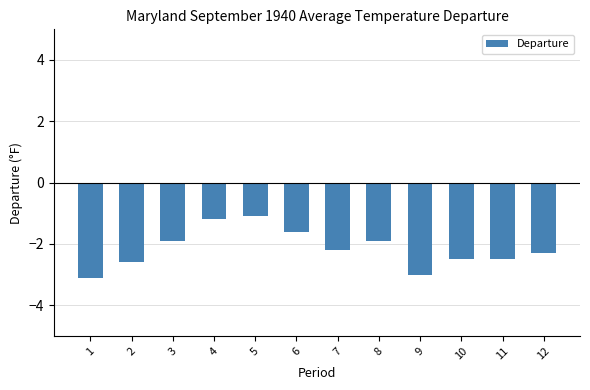

How many bars are there in total?

12